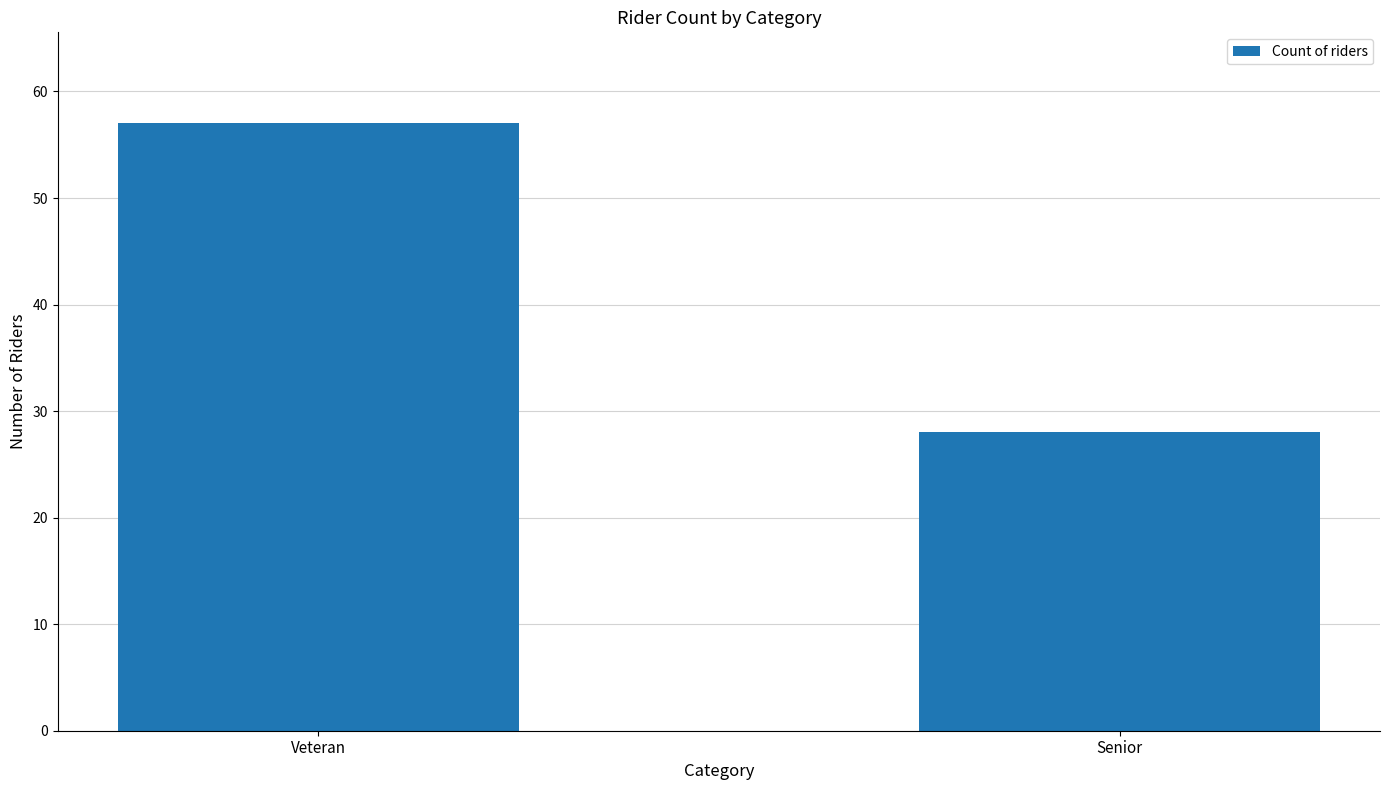

What value does the data have at Senior?

28